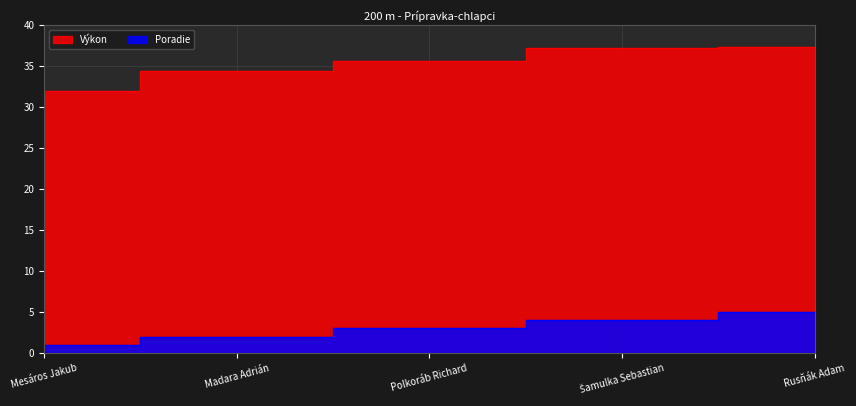

Which series has the largest total across all categories?

Výkon